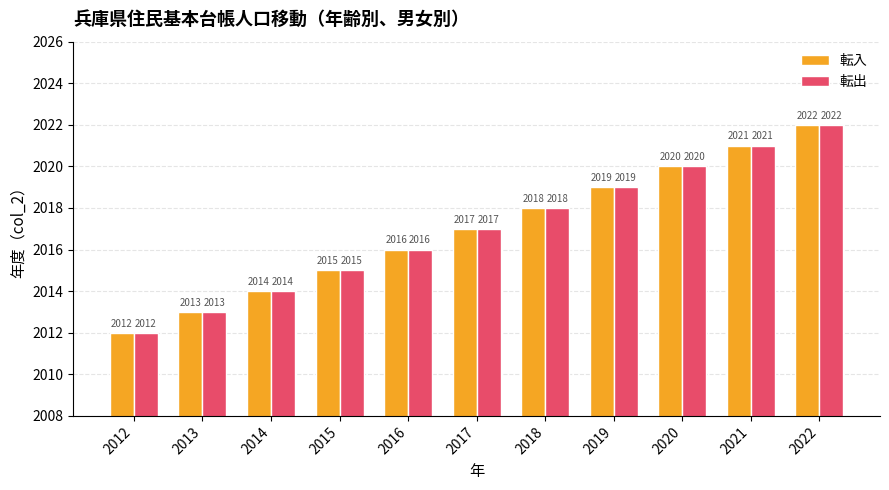

Reading right to left, what are all the values shown in this chart?

転入: 2022	2021	2020	2019	2018	2017	2016	2015	2014	2013	2012
転出: 2022	2021	2020	2019	2018	2017	2016	2015	2014	2013	2012